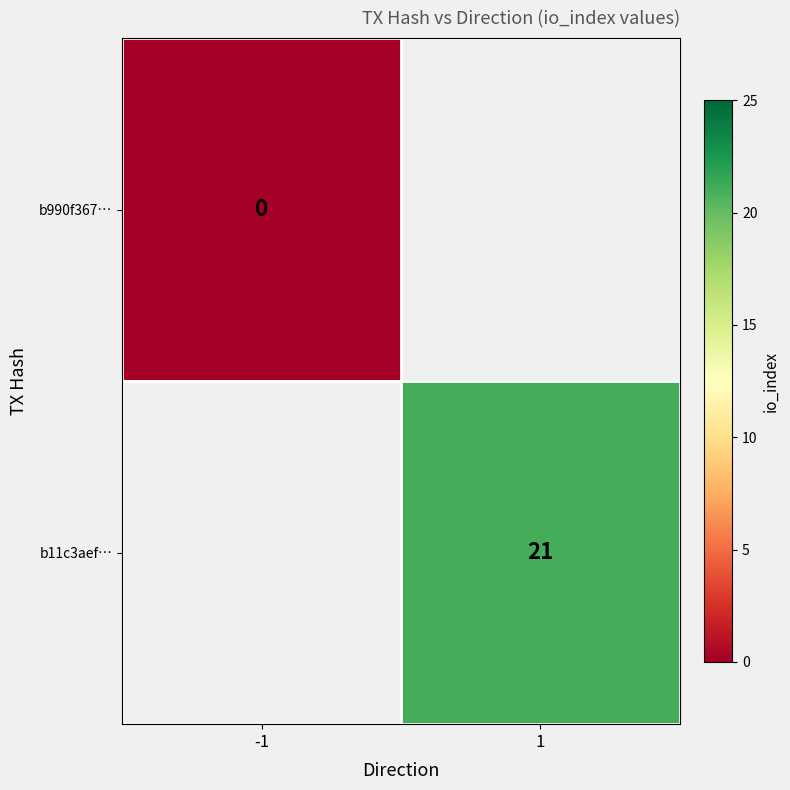

True or false: b11c3aef… has a value of 33 at 1.

False